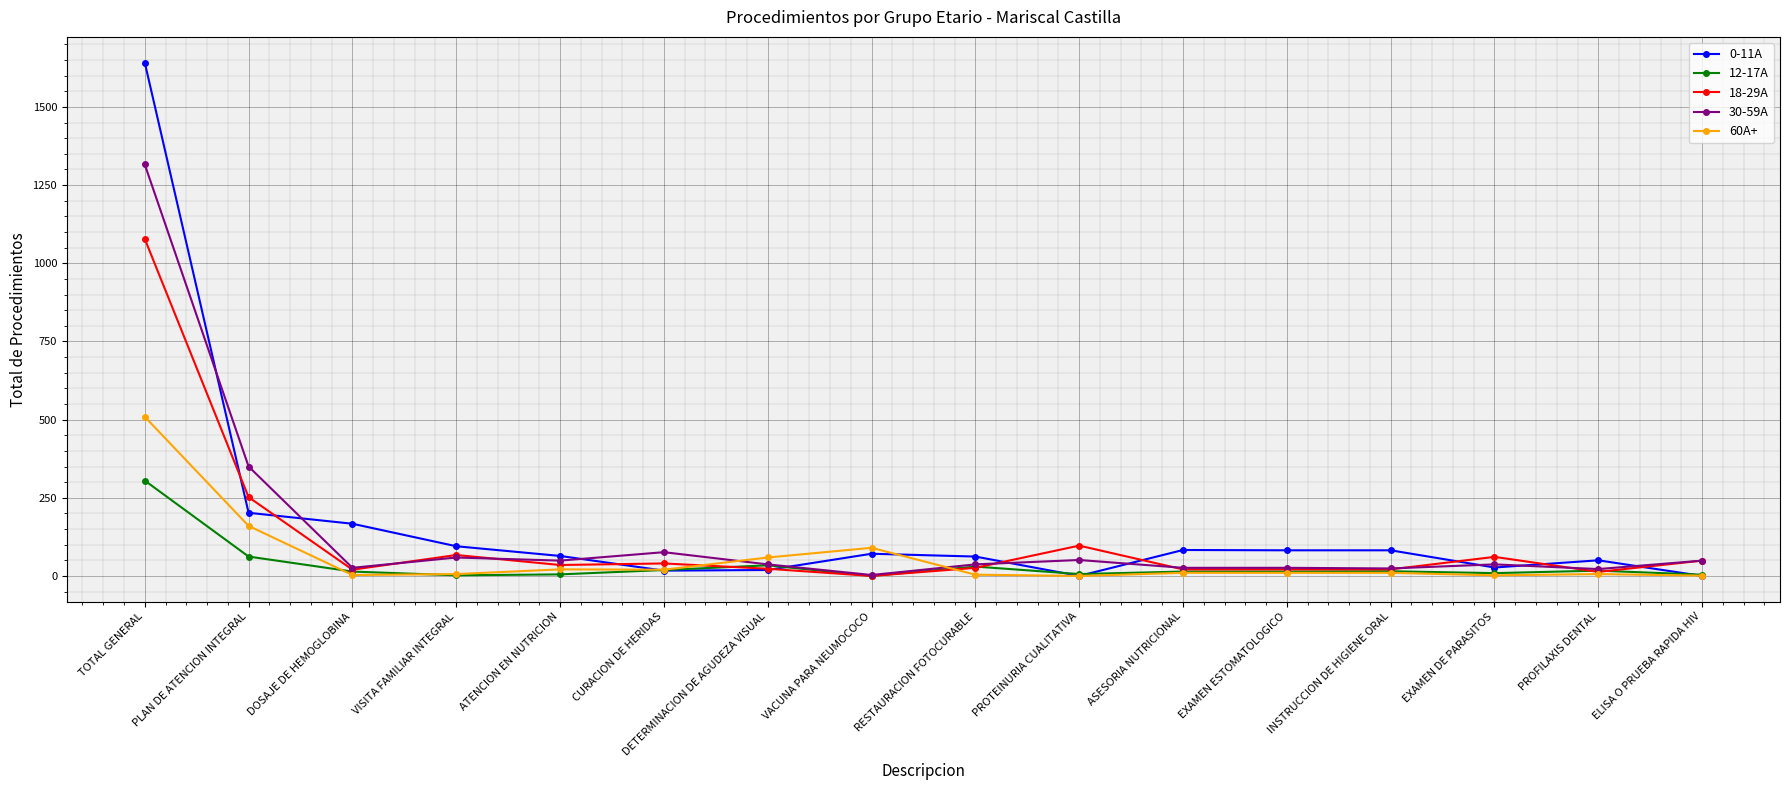

The value of 0-11A at PROTEINURIA CUALITATIVA is 0. True or false?

True